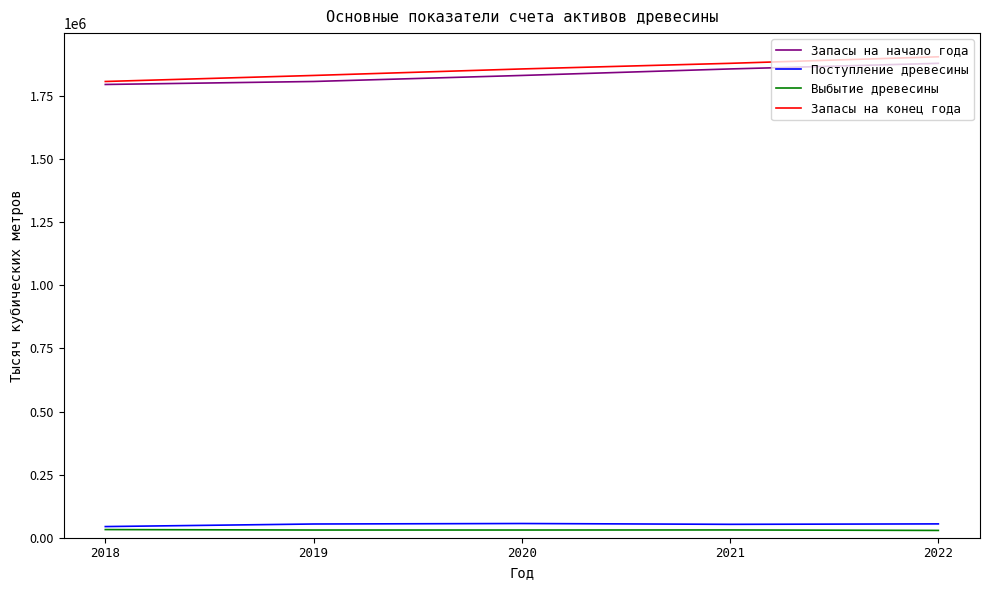

What is the smallest value displayed?

28916